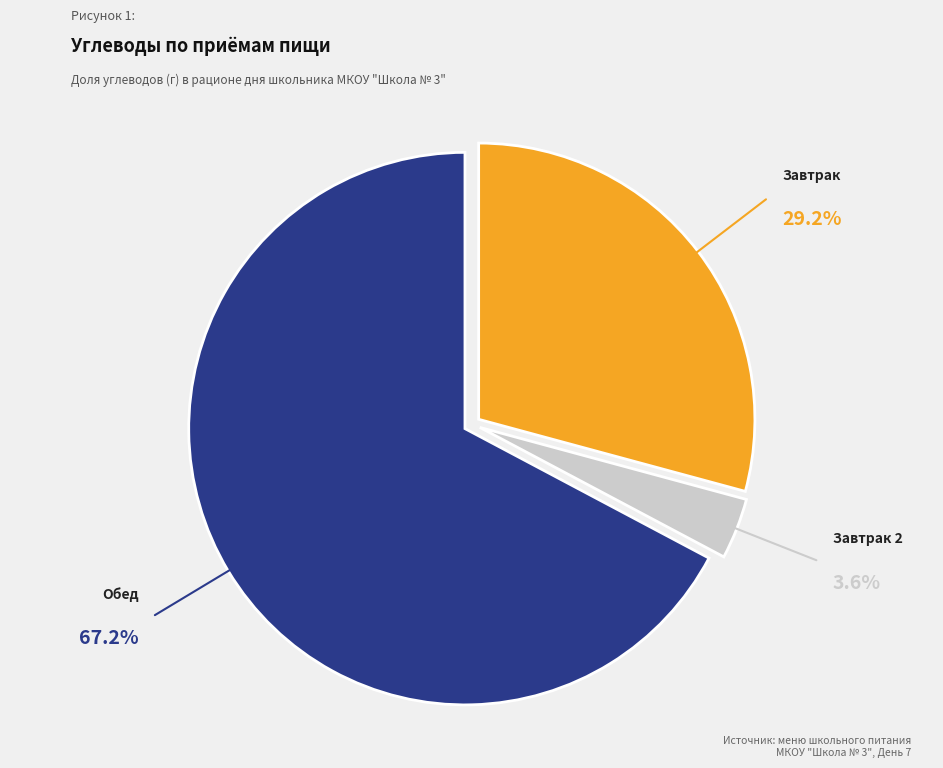

How many slices are in this pie chart?

3